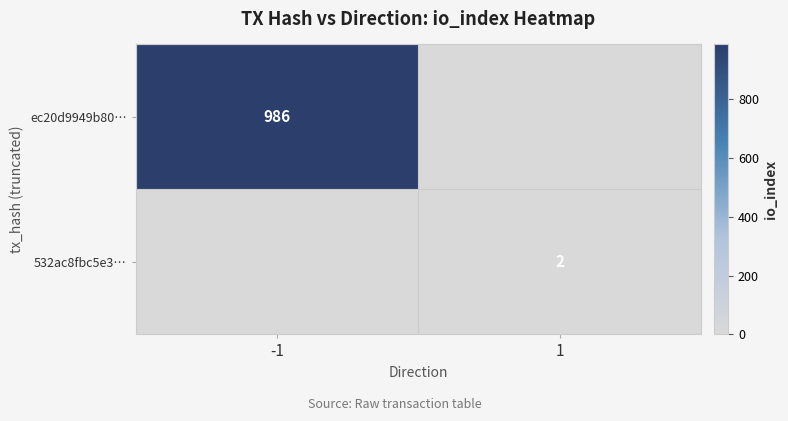

The value of ec20d9949b80… at -1 is 1653. True or false?

False